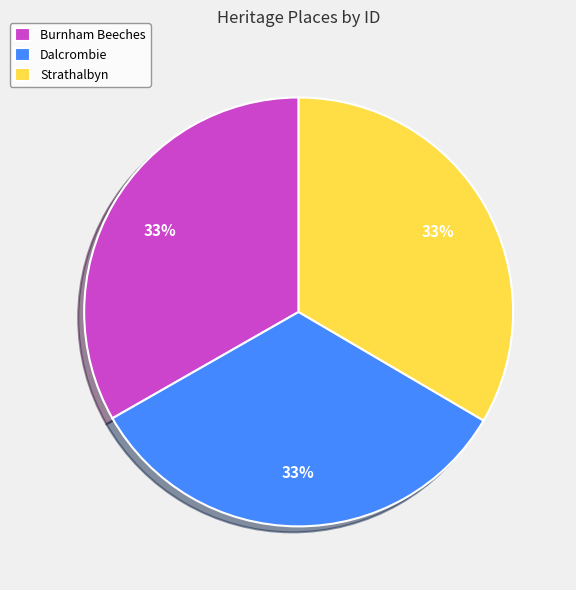

What percentage is the Strathalbyn slice, to the nearest percent?

33%